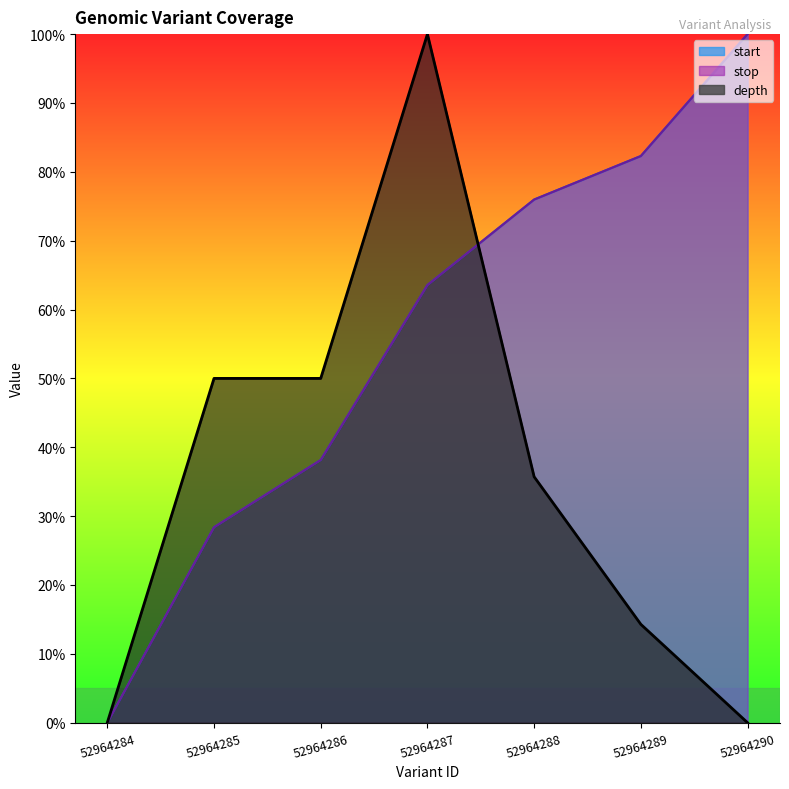

Rank the series by their maximum value, from highest to lowest.

depth, start, stop